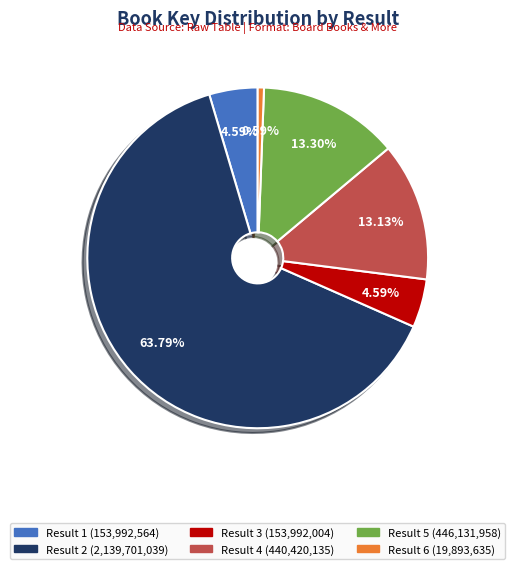

Combined, what portion of the pie is Result 2 and Result 5?

77.1%